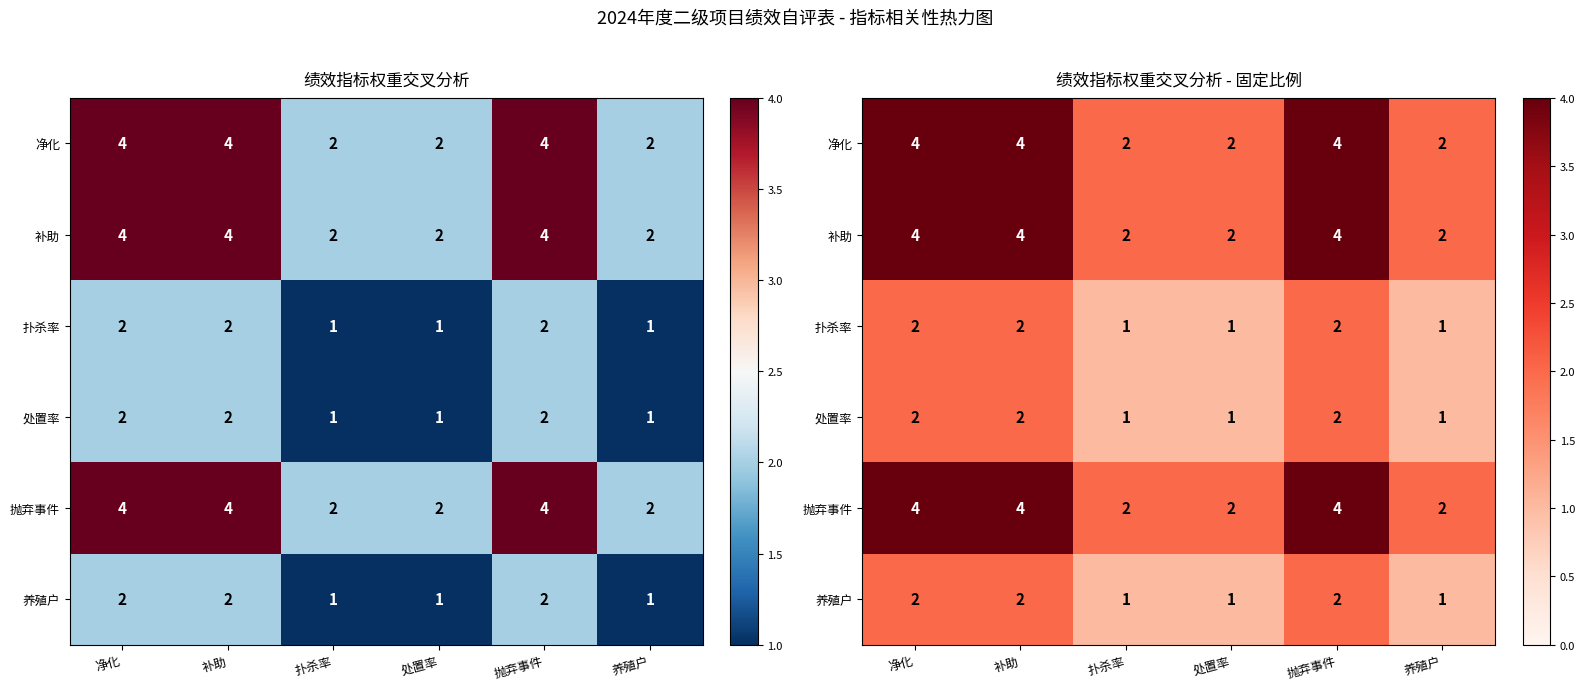

At which category does the chart reach its minimum across all series?

扑杀率